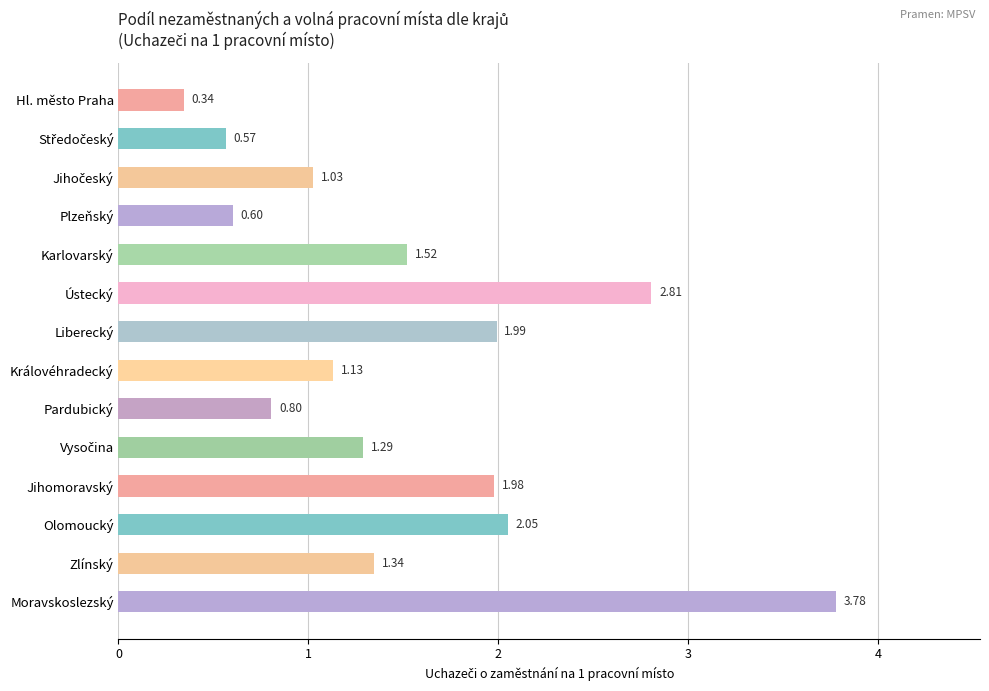

What is the label of the 1st bar from the bottom?

Moravskoslezský